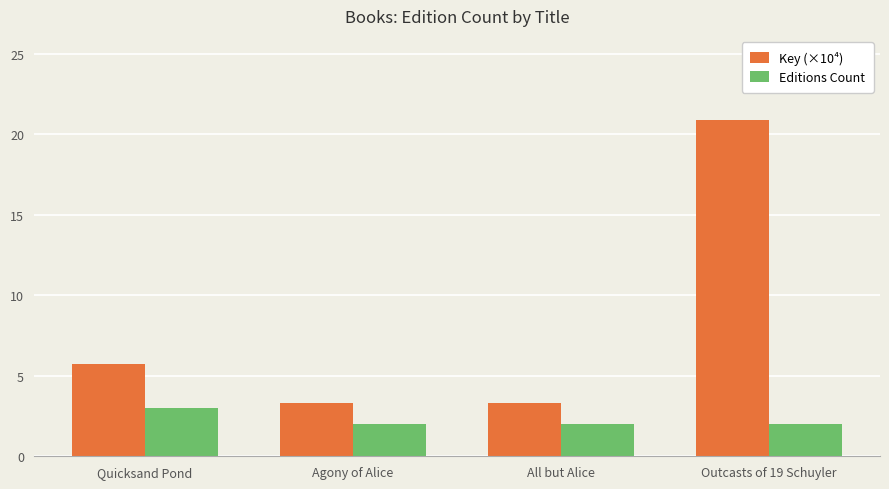

The Key (×10⁴) series shows 5.8 at Quicksand Pond. True or false?

True